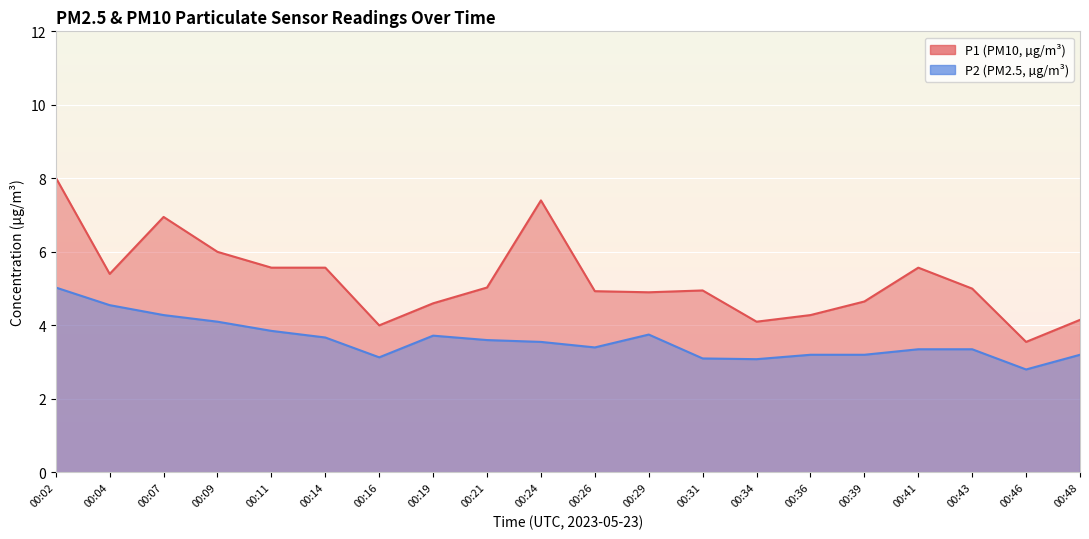

At which label does P2 first exceed 3?

00:02